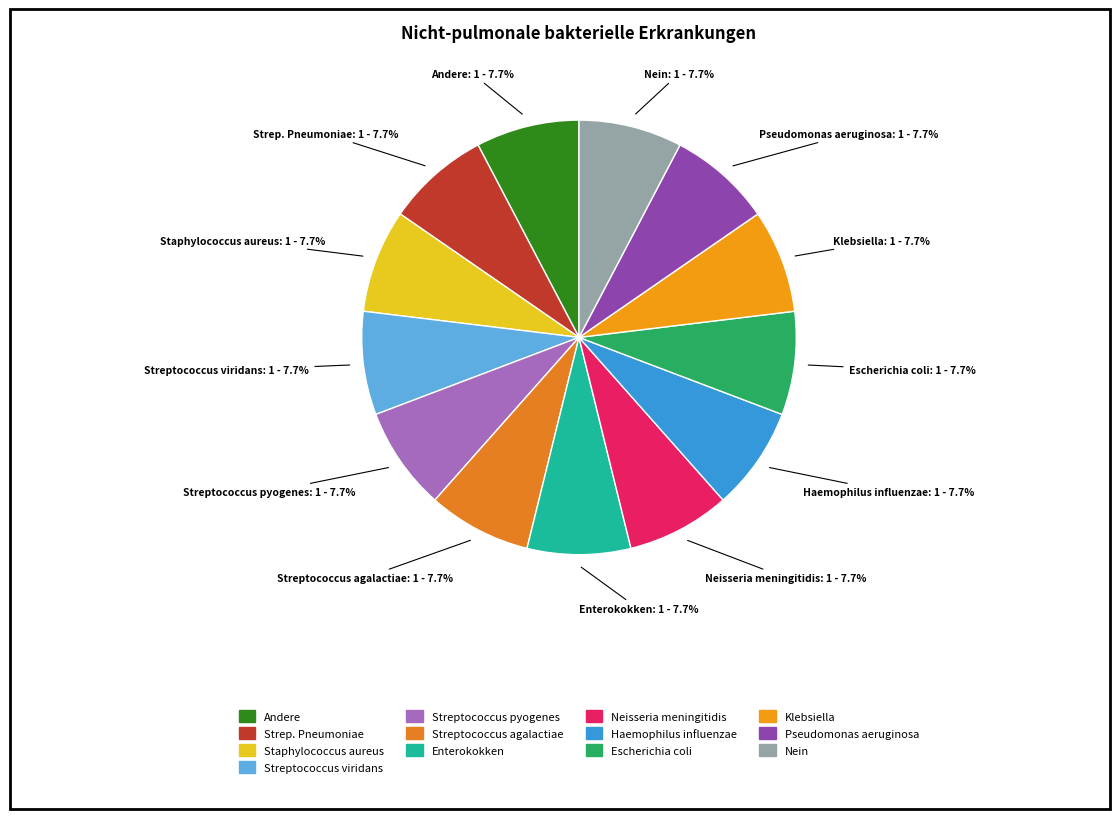

Do Streptococcus agalactiae and Streptococcus pyogenes together represent more than half of the pie?

No